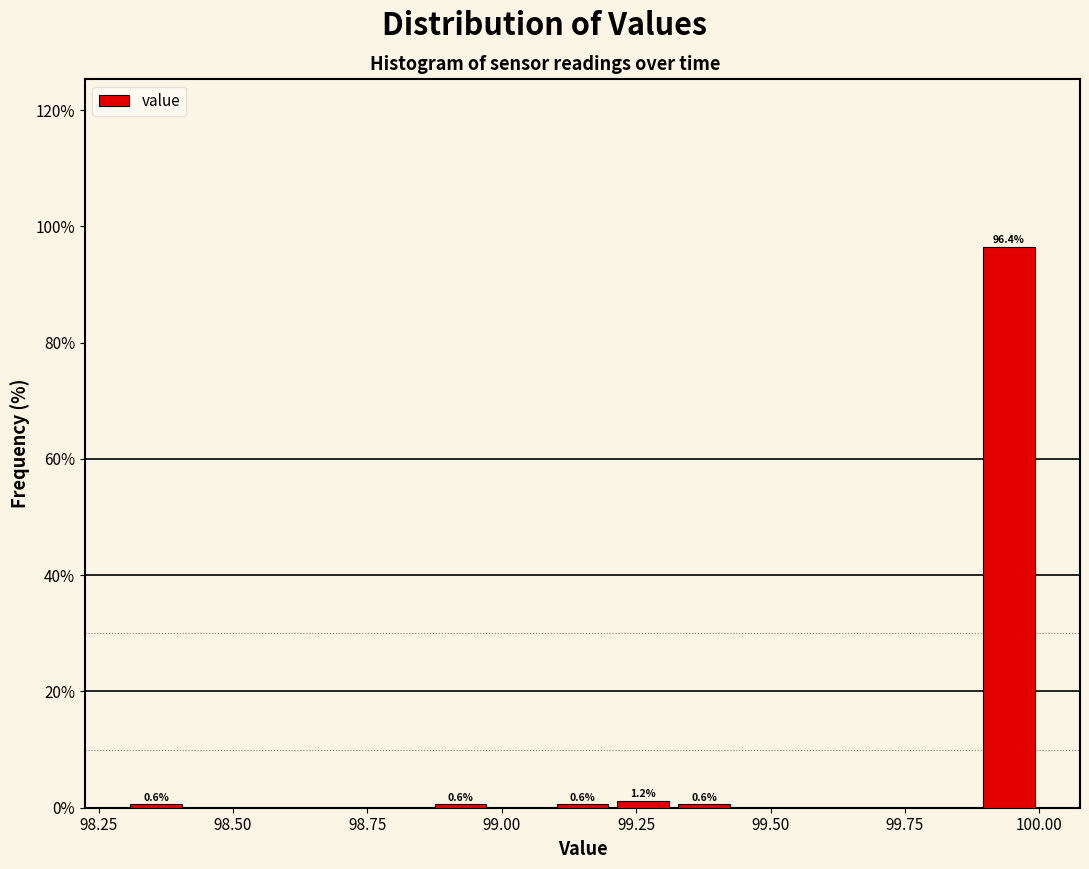

Read against the x-axis, roughly where is the centre of the tallest bar?

99.95